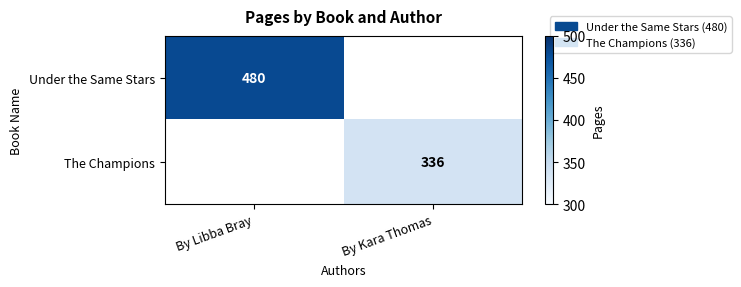

The value of Under the Same Stars at By Libba Bray is 480. True or false?

True